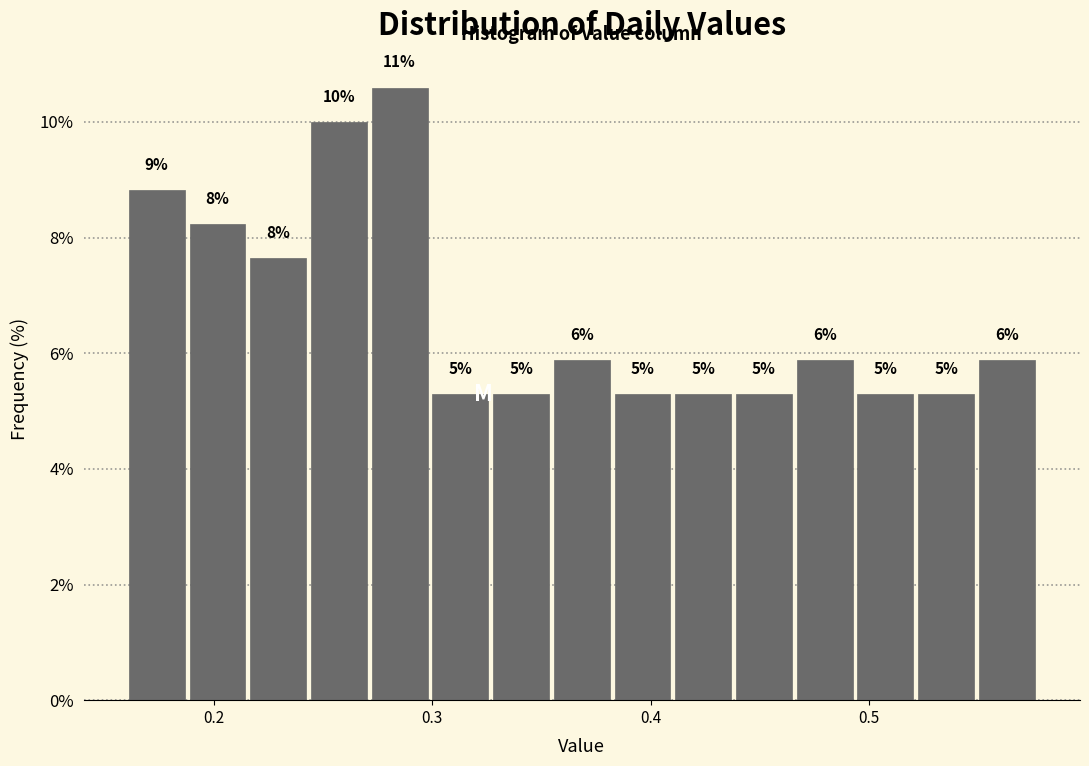

Around what value on the x-axis is the tallest bar? Give the approximate position of its centre, as read against the axis.

0.29